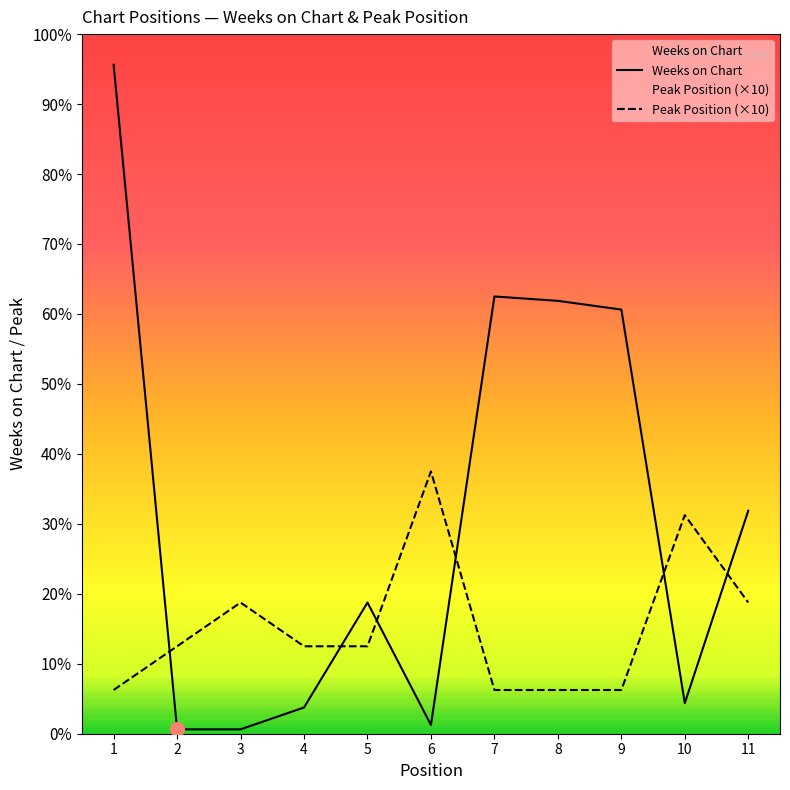

At which category is the sum across all series the highest?

1